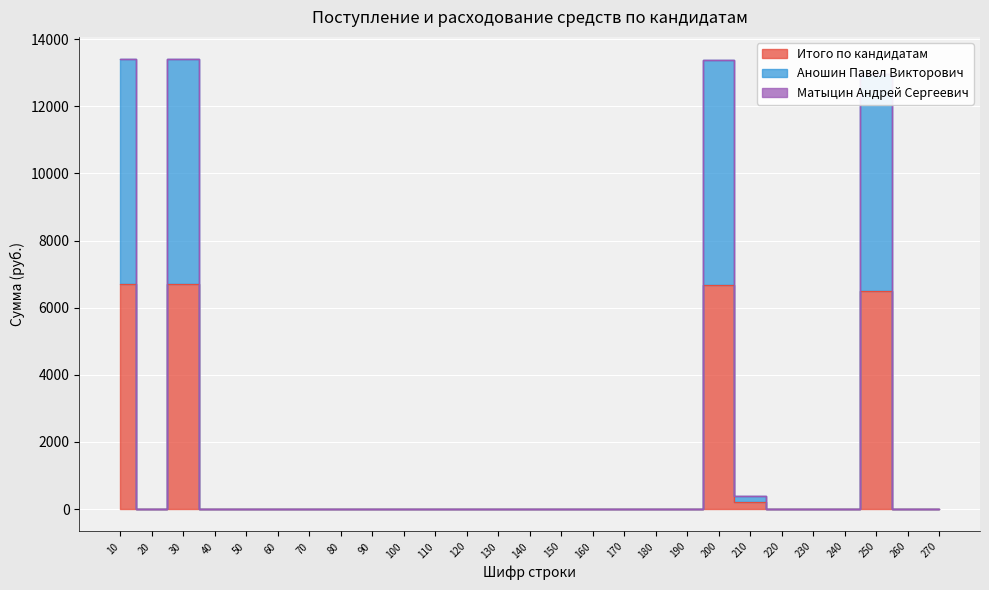

Reading left to right, what are all the values shown in this chart?

Итого по кандидатам: 6700	0	6700	0	0	0	0	0	0	0	0	0	0	0	0	0	0	0	0	6688	200	0	0	0	6488	0	0
Аношин Павел Викторович: 13400	0	13400	0	0	0	0	0	0	0	0	0	0	0	0	0	0	0	0	13376	400	0	0	0	12976	0	0